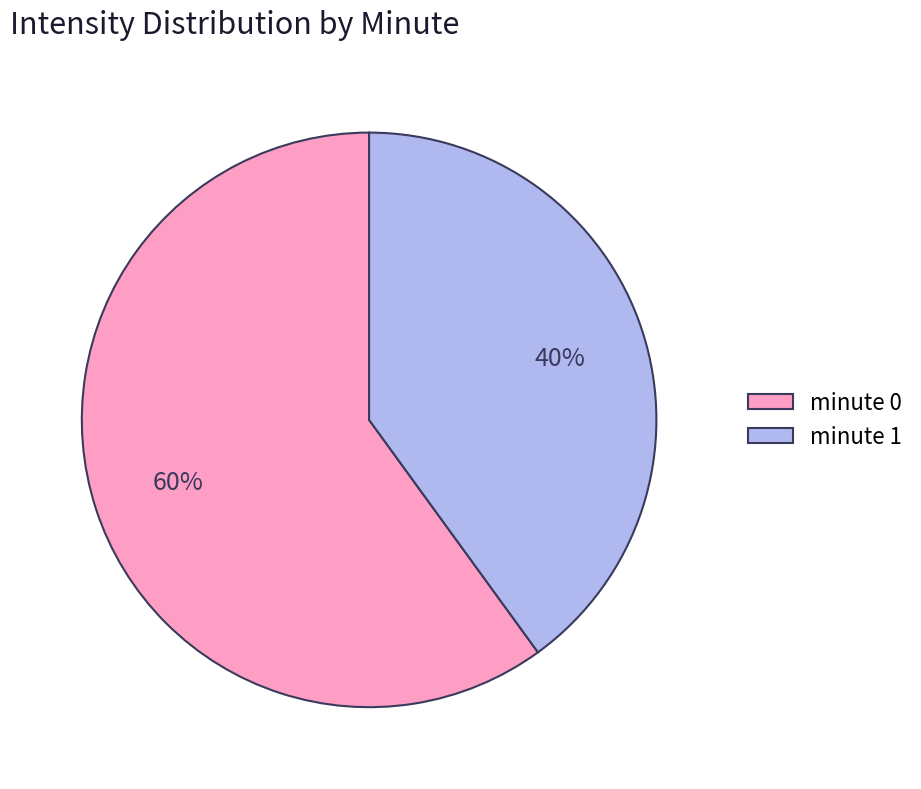

Does minute 0 account for over 50% of the chart?

Yes